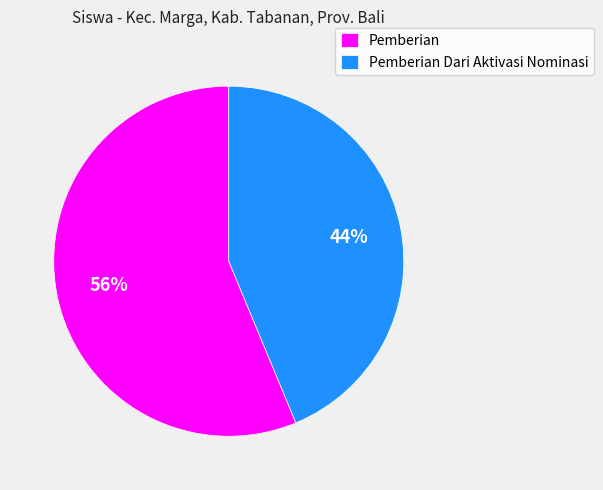

To the nearest percent, what percentage of the pie is Pemberian?

56%